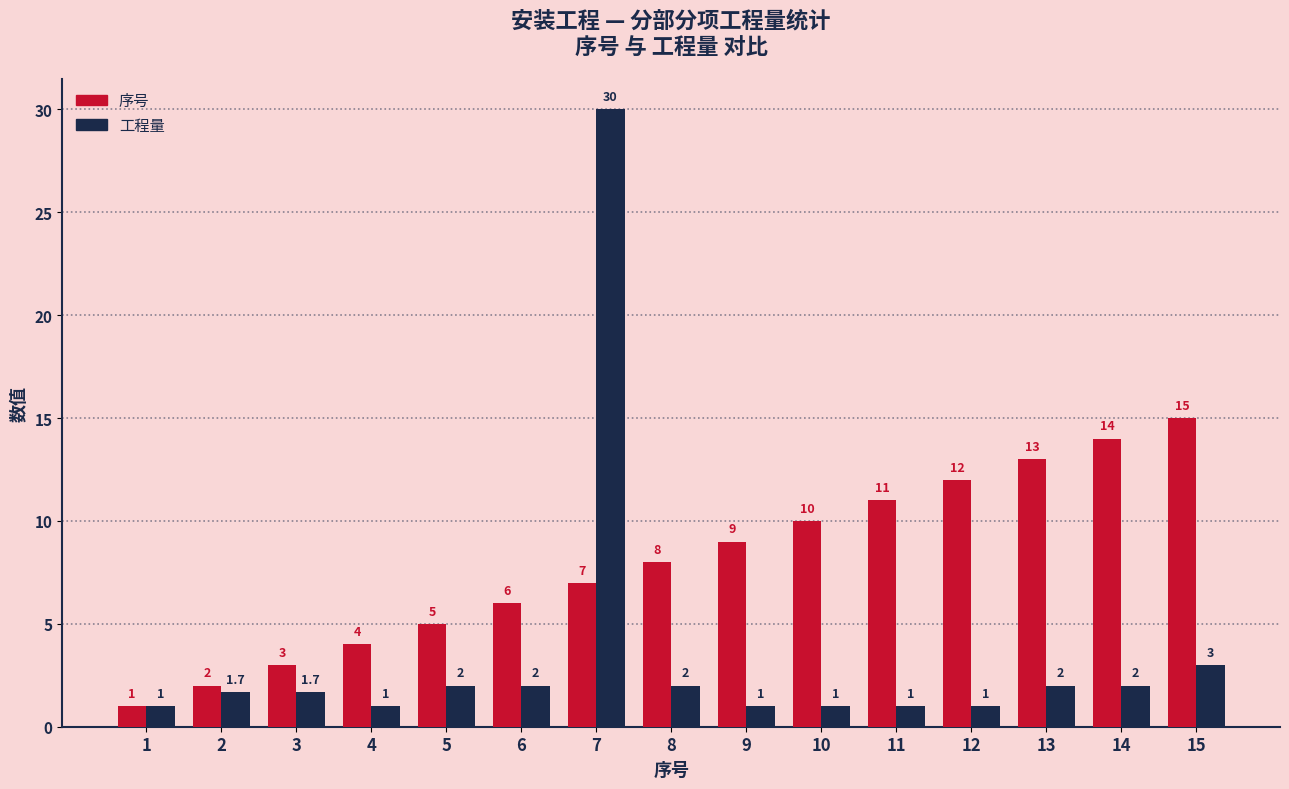

Which series has the largest range (max minus min)?

工程量